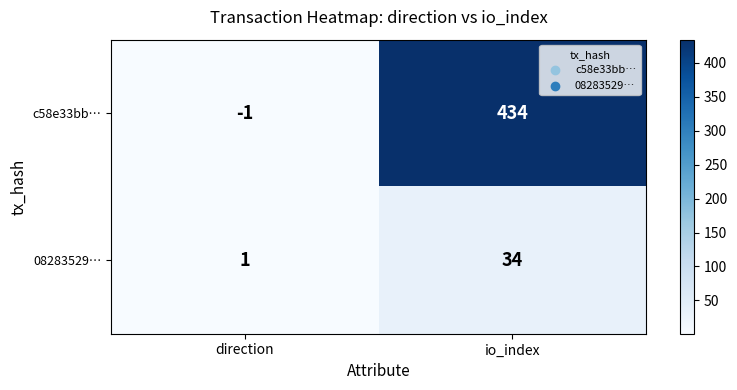

Which series has the largest total across all categories?

c58e33bb…